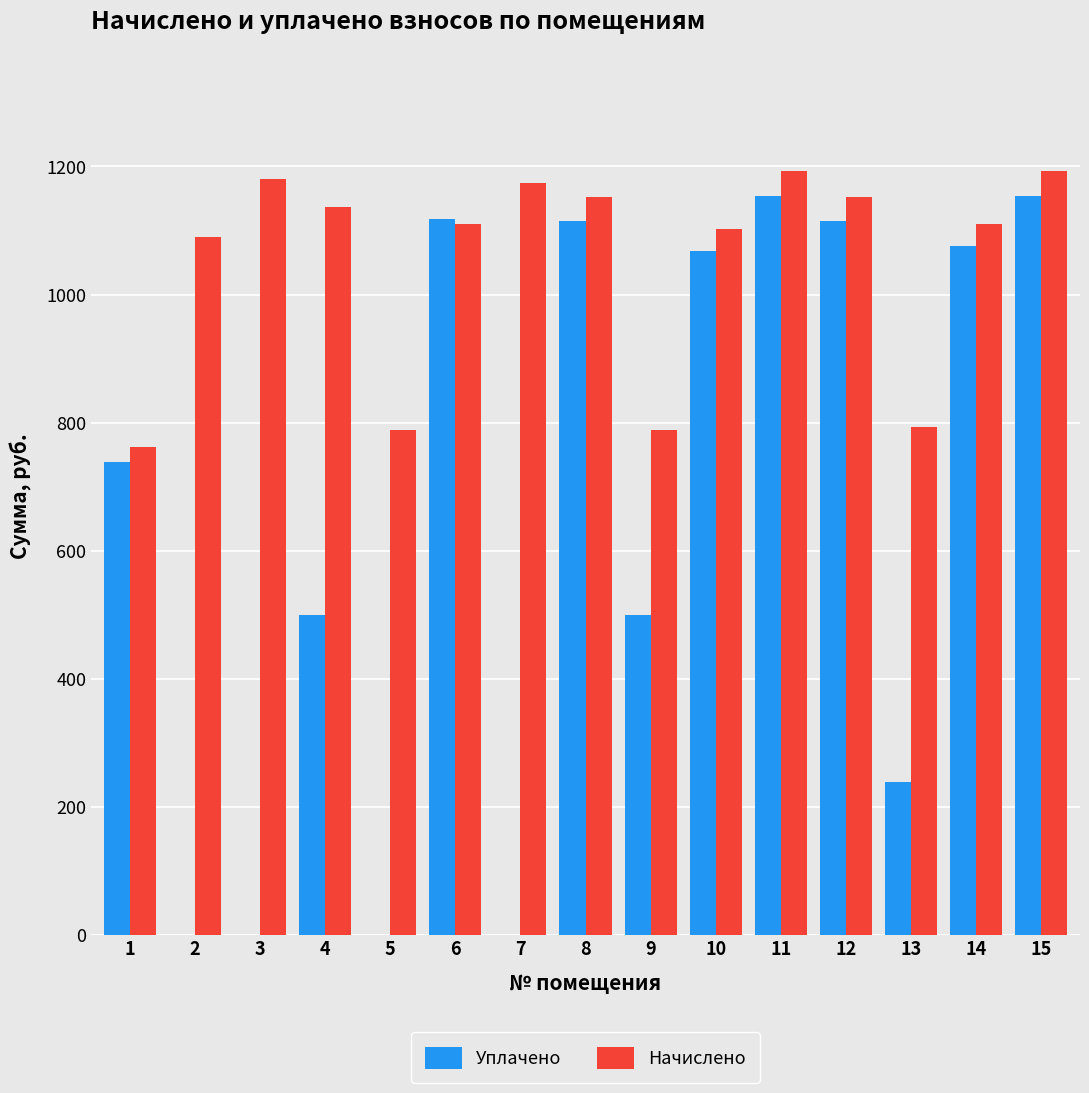

What is the sum of the Уплачено values at 15 and 14?

2229.3